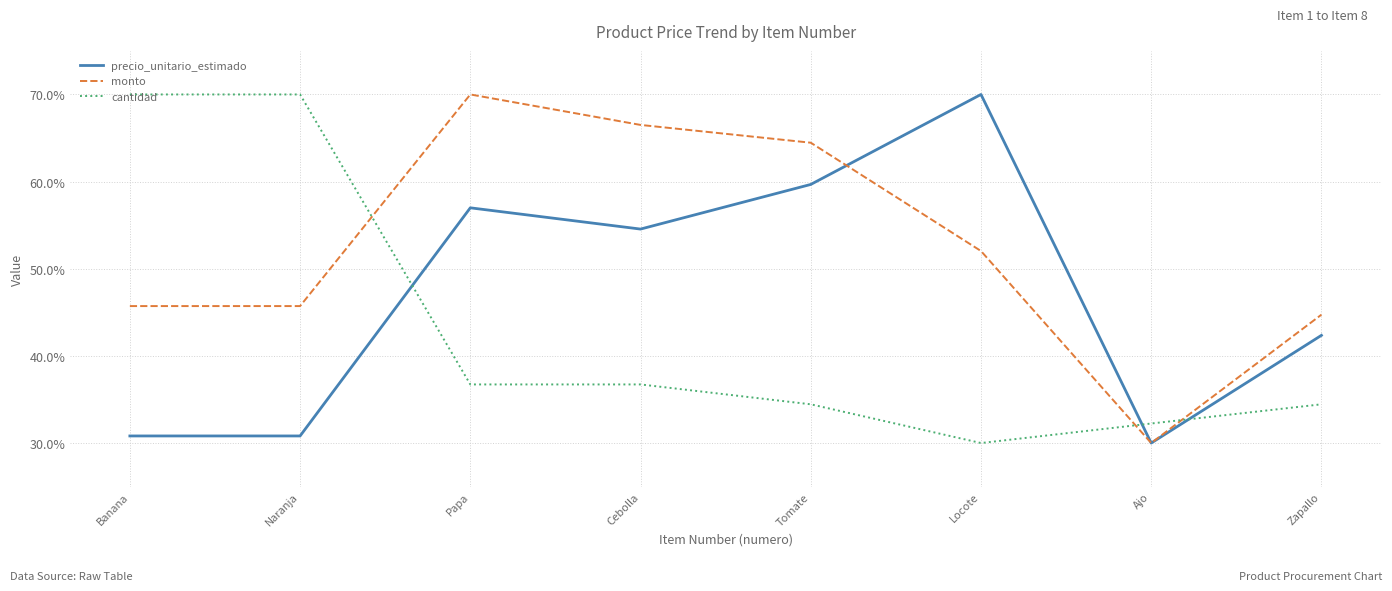

At which category does precio_unitario_estimado reach its first local peak?

Papa